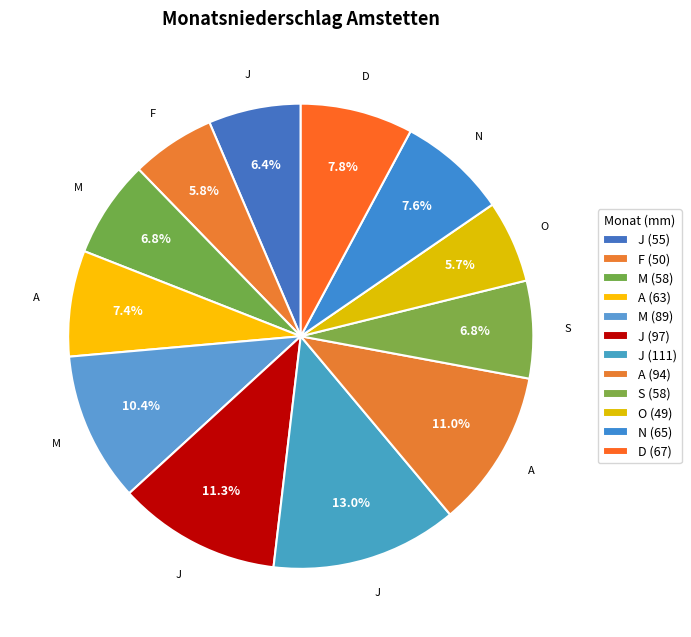

Is there a majority slice in this chart?

No